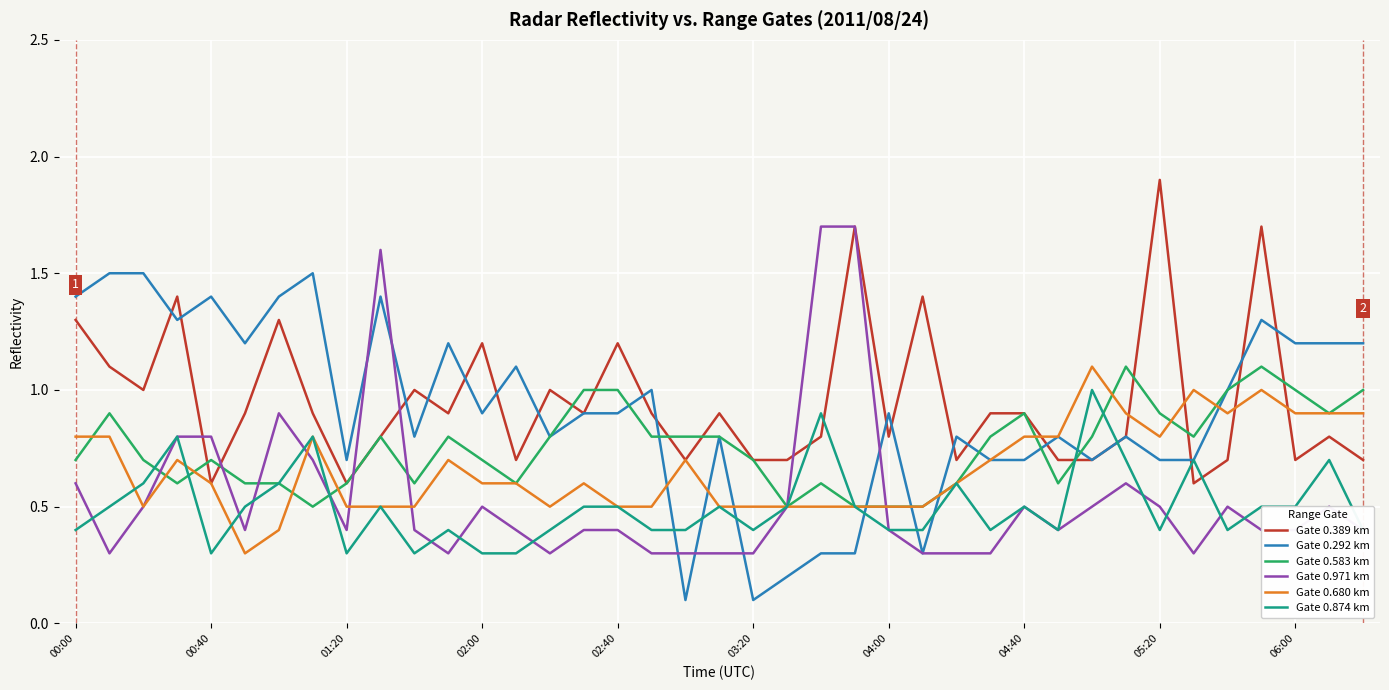

What is the maximum value shown in the chart?

1.9